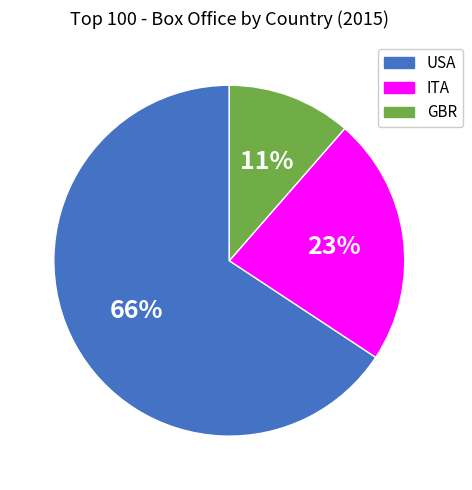

Is ITA the majority of the pie?

No